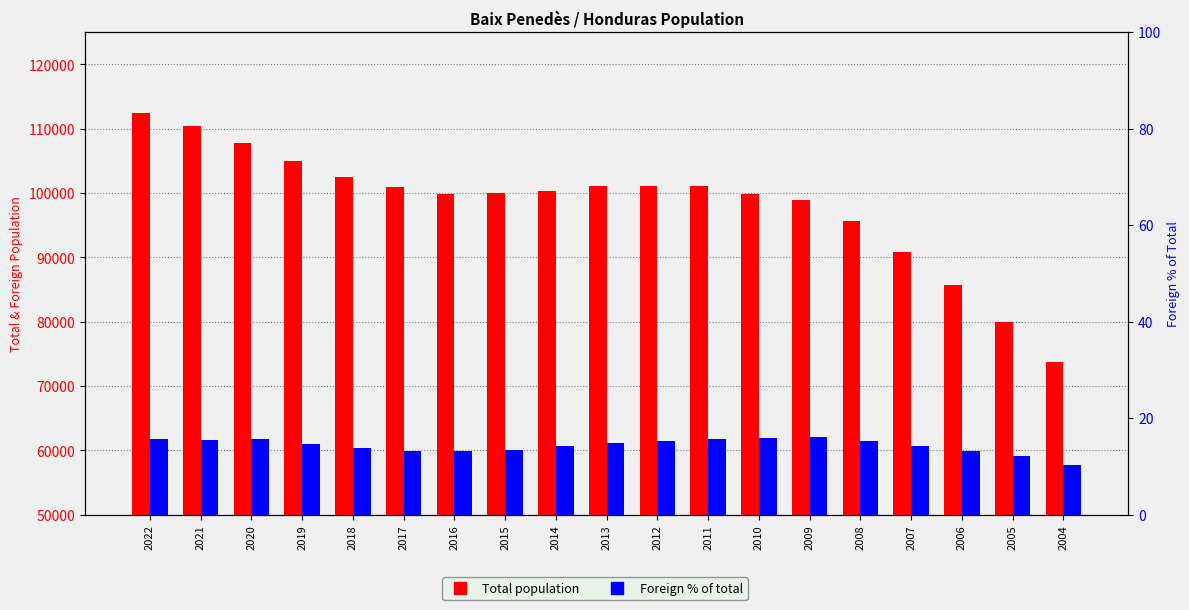

List the series in order of their peak value, lowest first.

Foreign % of total, Total population